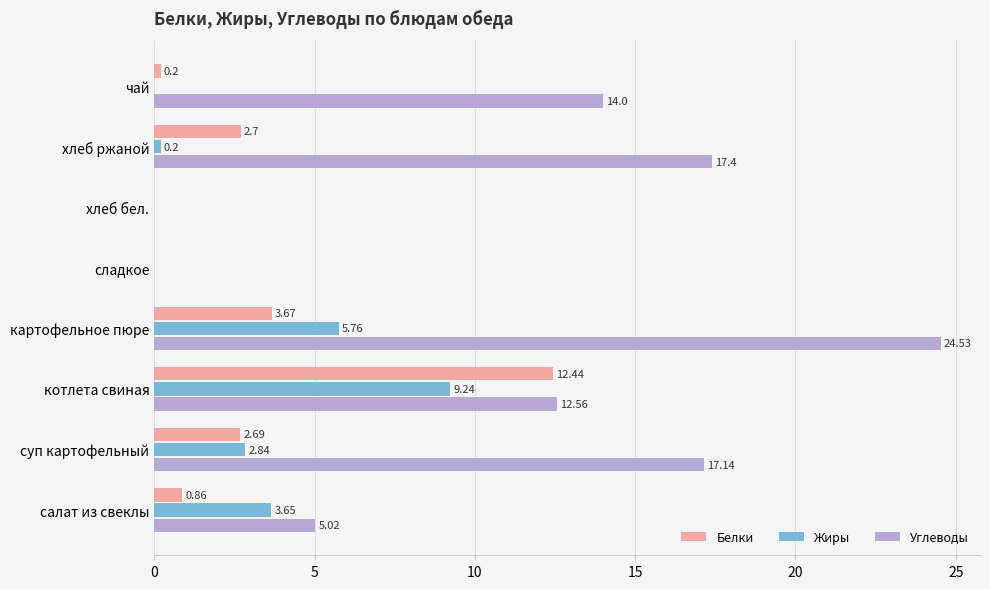

How many values in the Белки series exceed 2?

4